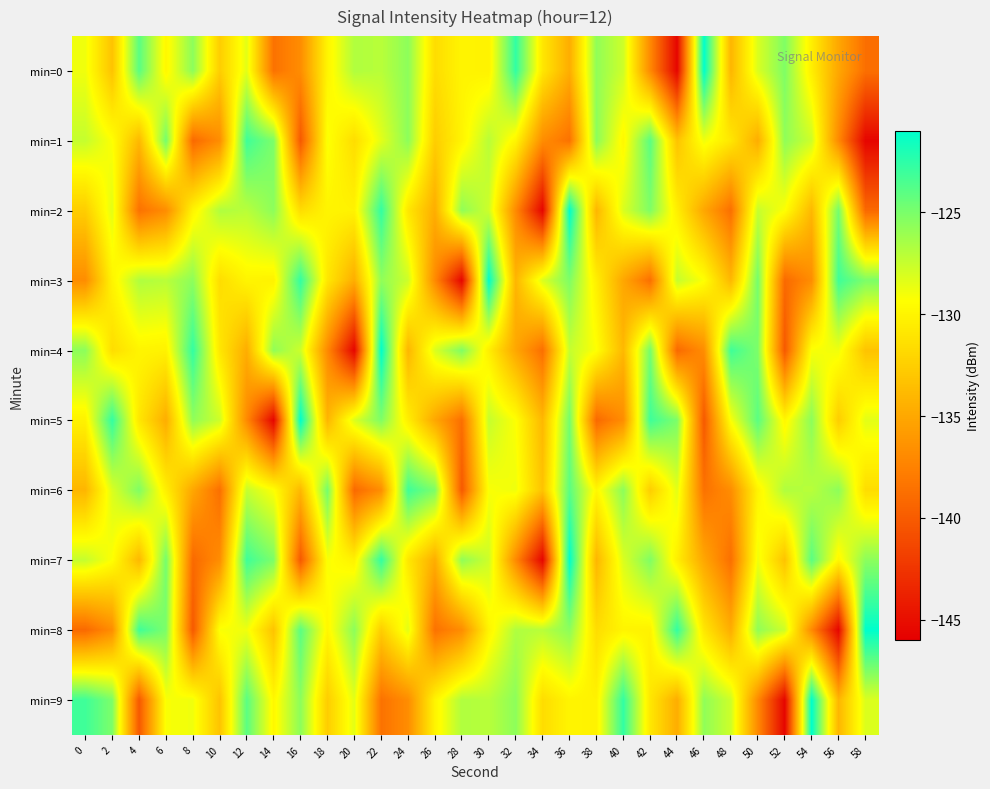

At which category is the sum across all series the highest?

36